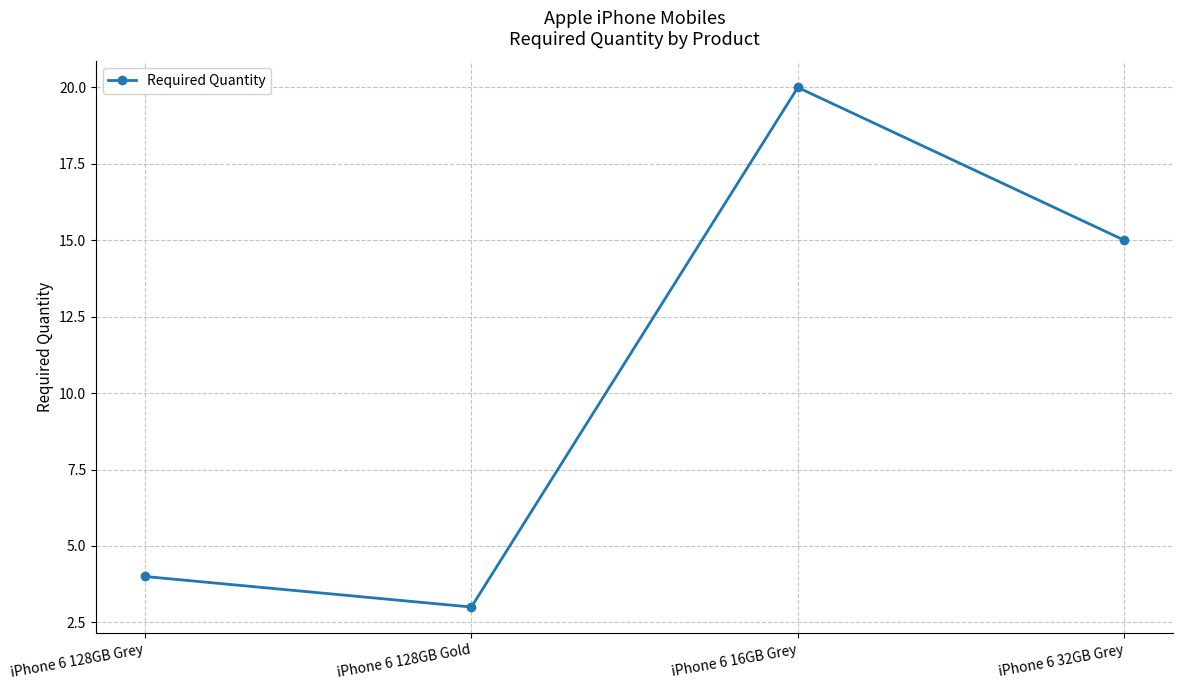

What is the ratio of the value at iPhone 6 128GB Grey to the value at iPhone 6 32GB Grey?

0.3